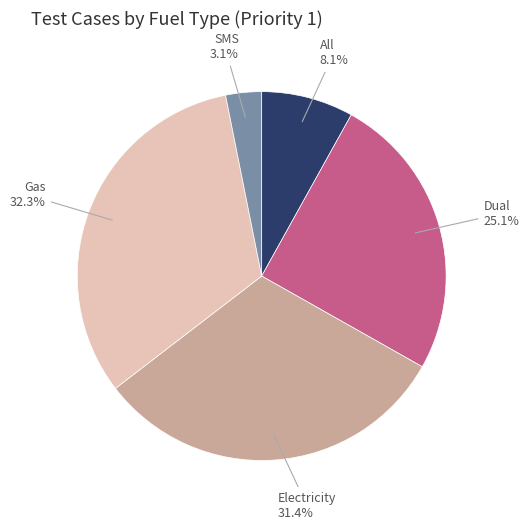

To the nearest percent, what is the difference between the largest and smallest slice percentages?

29%